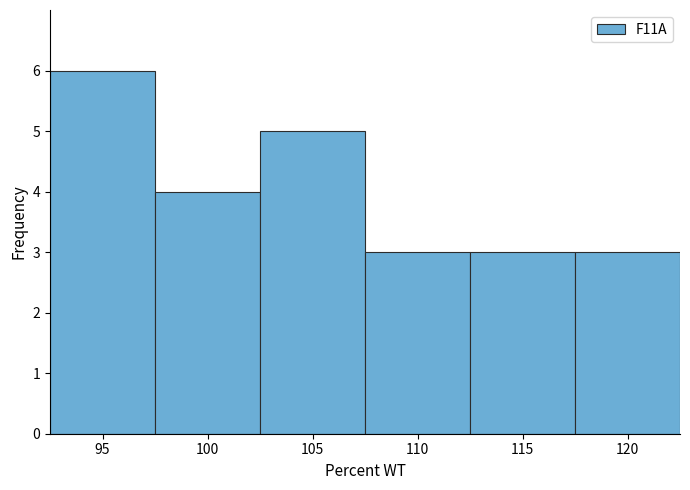

Reading left to right, transcribe this chart: for each bar, give the range it covers on the x-axis and its height. The values are not printed on the chart, so give them approximately, as read against the axis.

92.5 to 97.5: 6
97.5 to 102.5: 4
102.5 to 107.5: 5
107.5 to 112.5: 3
112.5 to 117.5: 3
117.5 to 122.5: 3